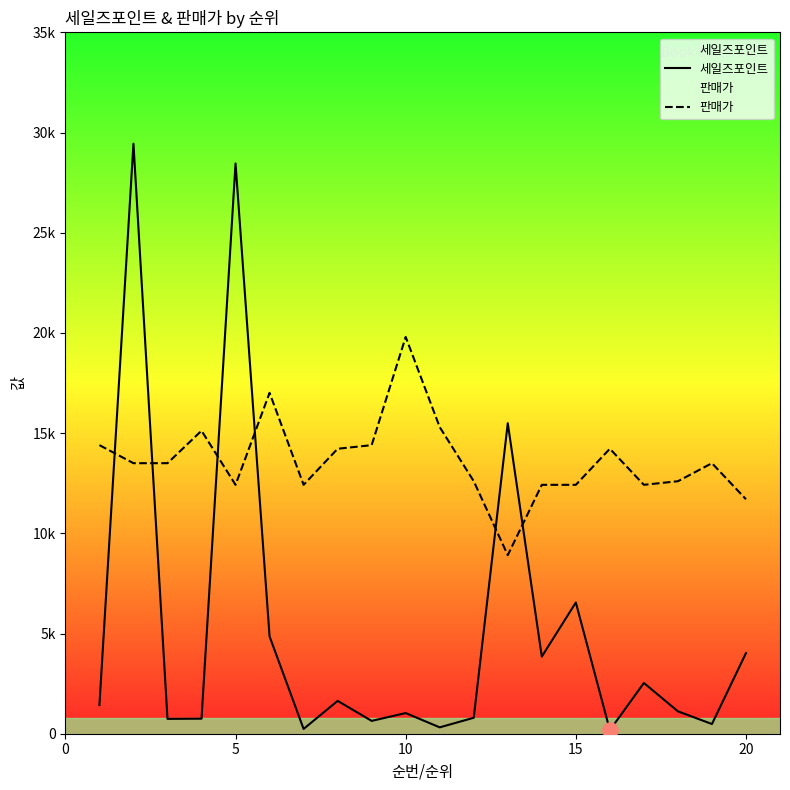

Which series has the widest spread of Y values?

세일즈포인트